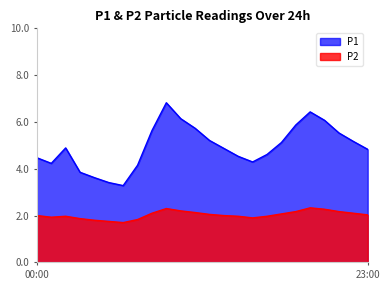

The value of P2 at 22:00 is 2.1. True or false?

True